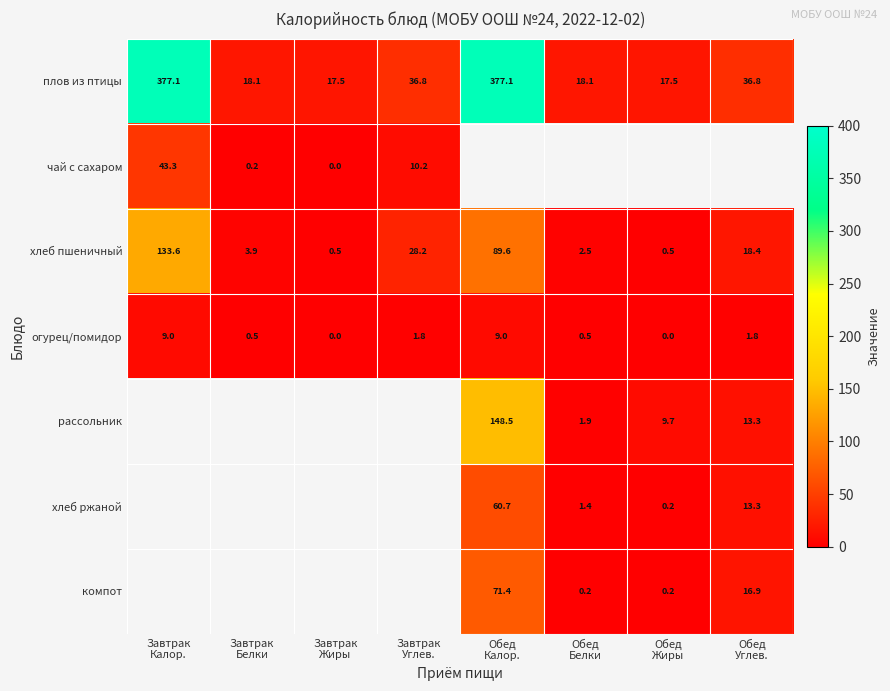

What is the average value of the плов из птицы series?

112.4